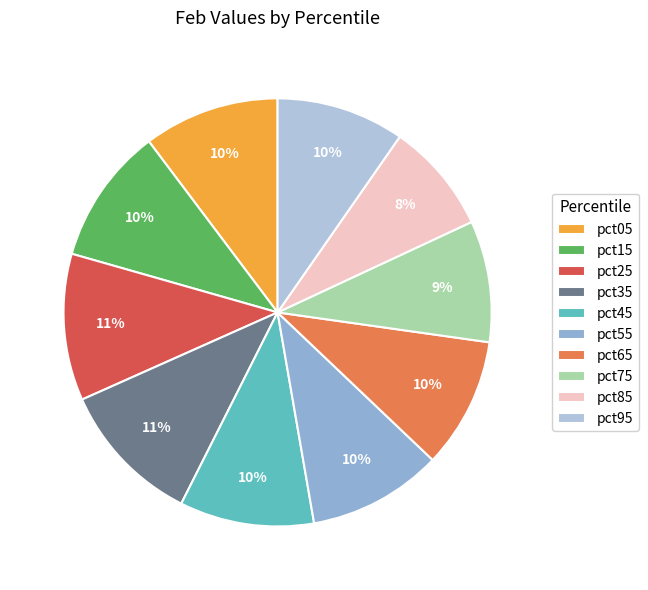

Combined, do pct95 and pct15 account for over 50%?

No